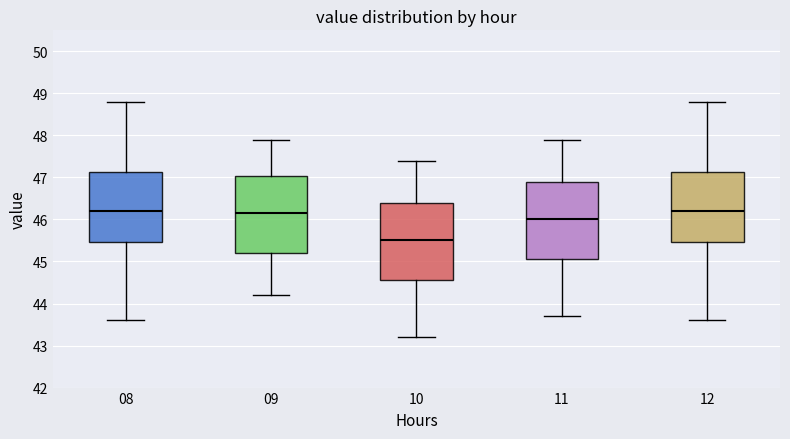

Reading left to right, read every box against the y-axis: the position of its median line, the range the box covers, and the ends of its whiskers. The values are not printed on the chart, so give them approximately, as read against the axis.

08: median 46.2, box 45.5 to 47.1, whiskers 43.6 to 48.8
09: median 46.2, box 45.2 to 47.0, whiskers 44.2 to 47.9
10: median 45.5, box 44.6 to 46.4, whiskers 43.2 to 47.4
11: median 46.0, box 45.1 to 46.9, whiskers 43.7 to 47.9
12: median 46.2, box 45.5 to 47.1, whiskers 43.6 to 48.8